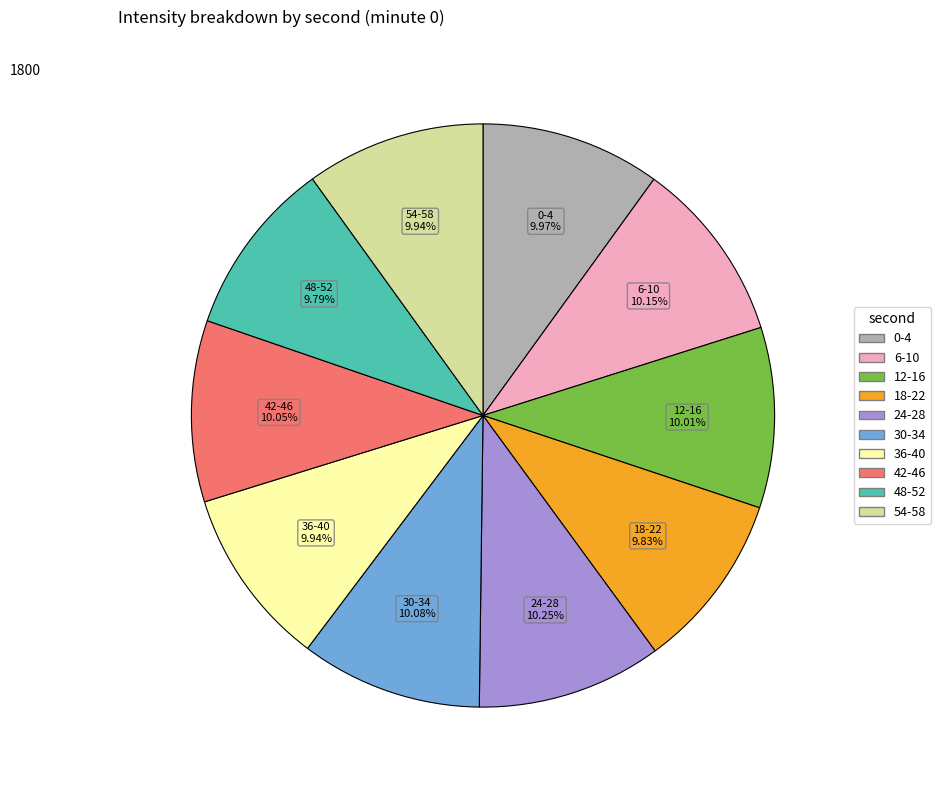

Is there any slice that represents more than half of the pie?

No